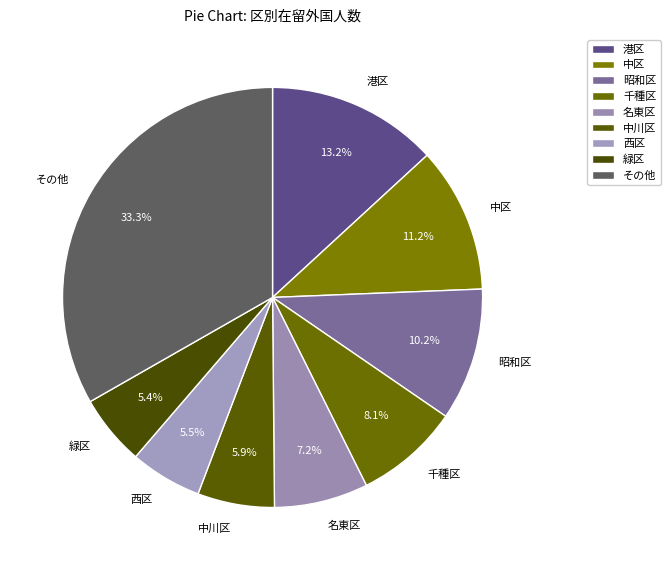

Is 中村区 the majority of the pie?

No